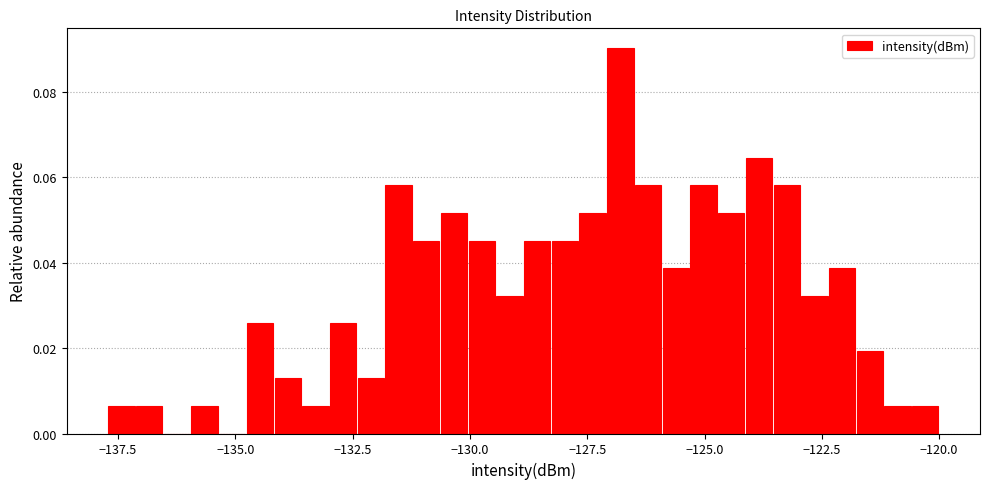

Read against the x-axis, roughly where is the centre of the tallest bar?

-127.0